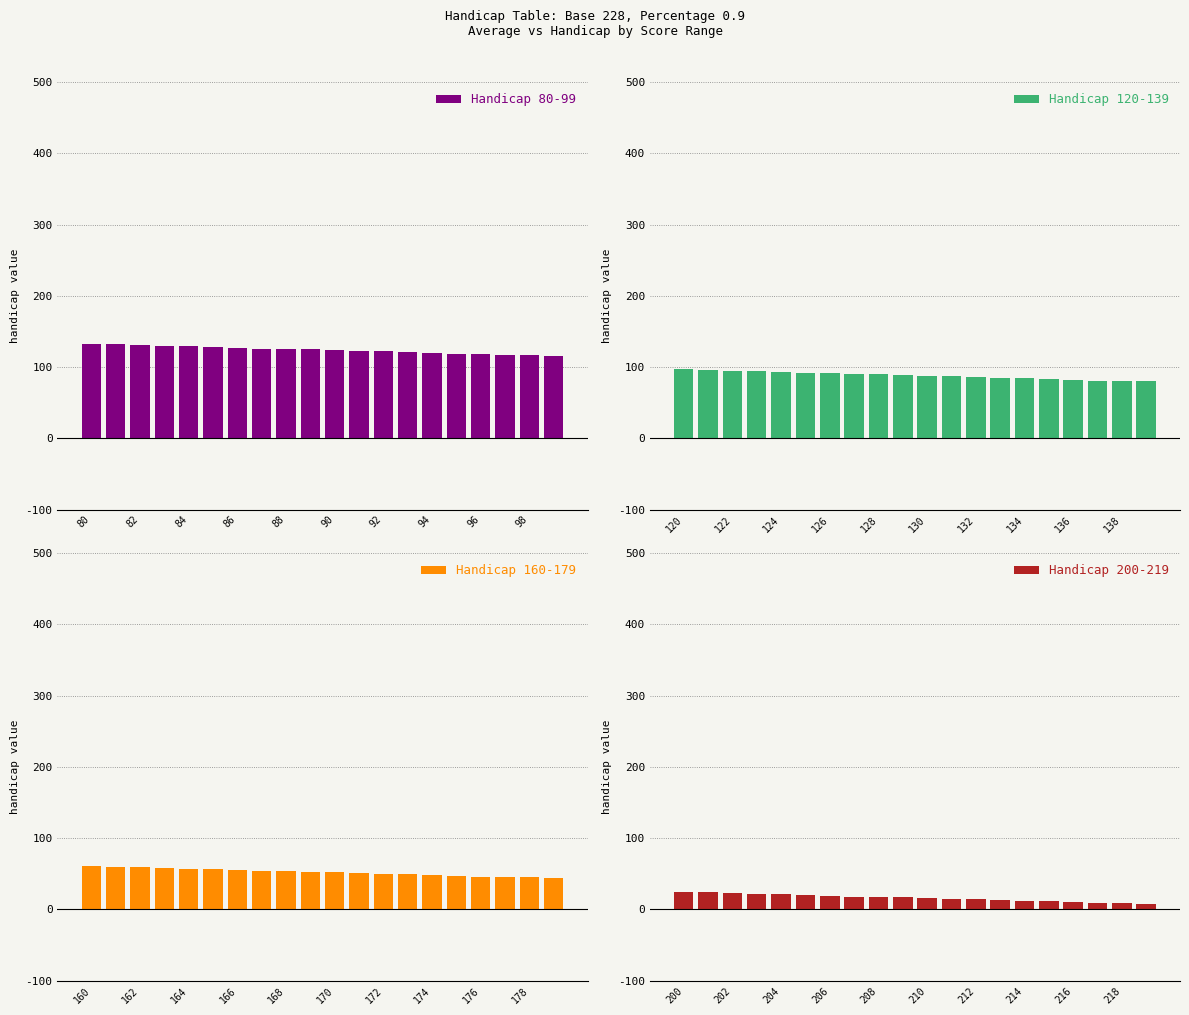

The value of Handicap 80-99 at 98 is 117. True or false?

True